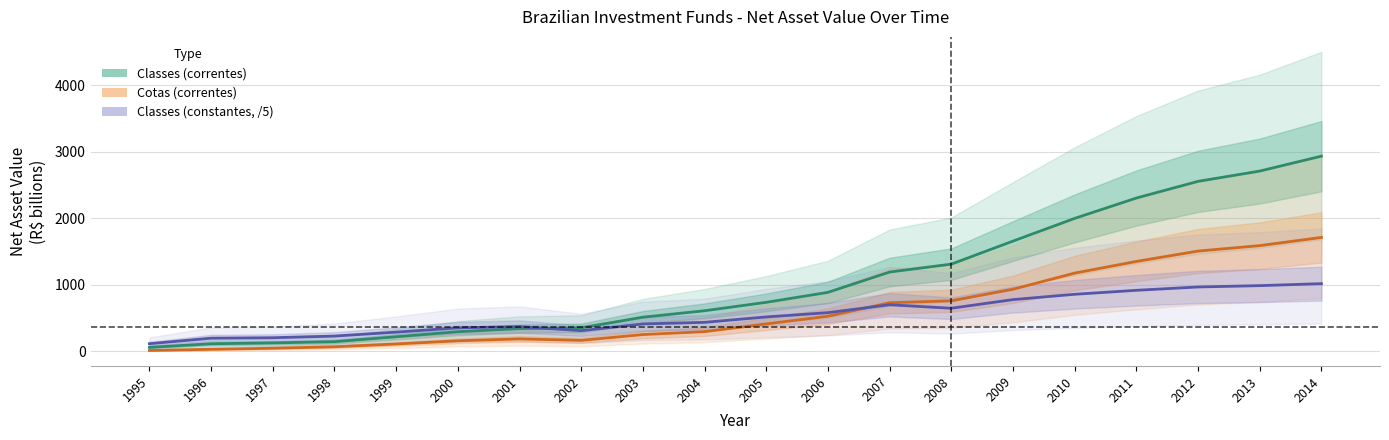

What is the highest value of the PL Classes (R$ mi correntes) series?

2937.4